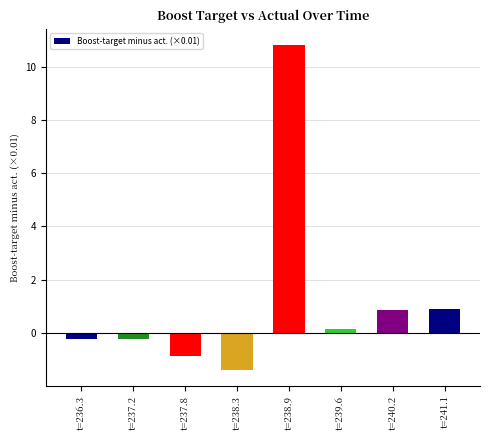

Reading right to left, extract all data points from this chart.

0.9	0.8	0.2	10.8	-1.4	-0.9	-0.2	-0.2